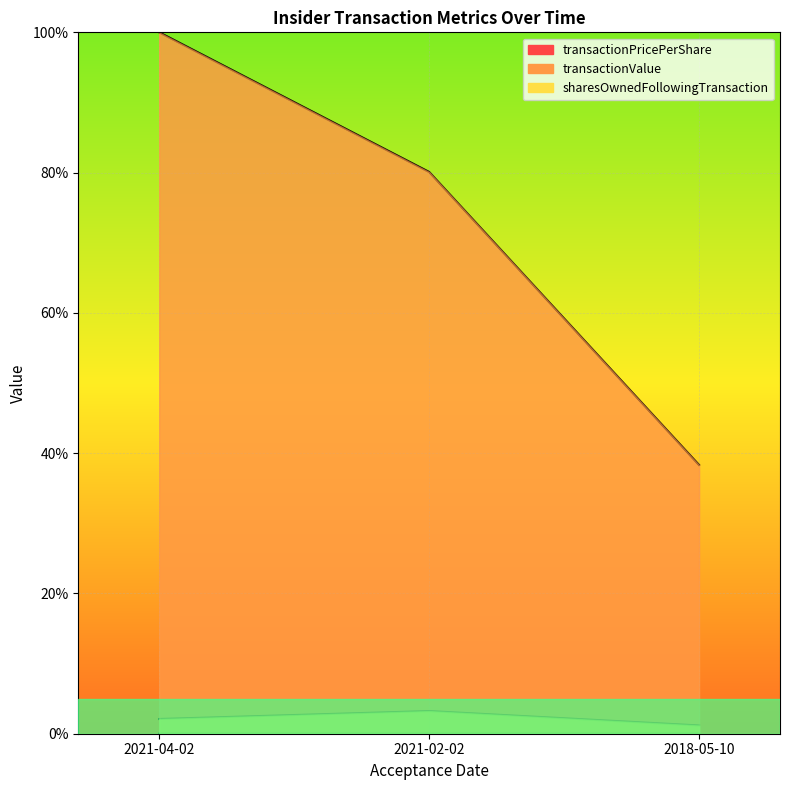

What is the greatest value displayed?

100.0